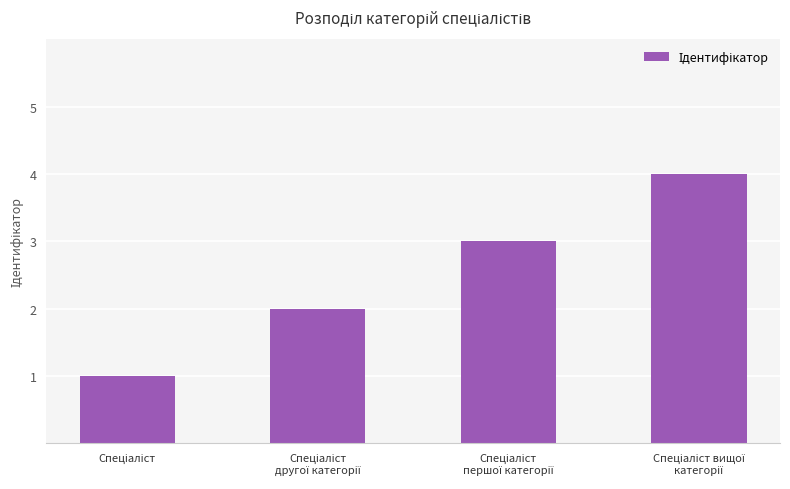

What is the difference between the maximum and minimum values?

3